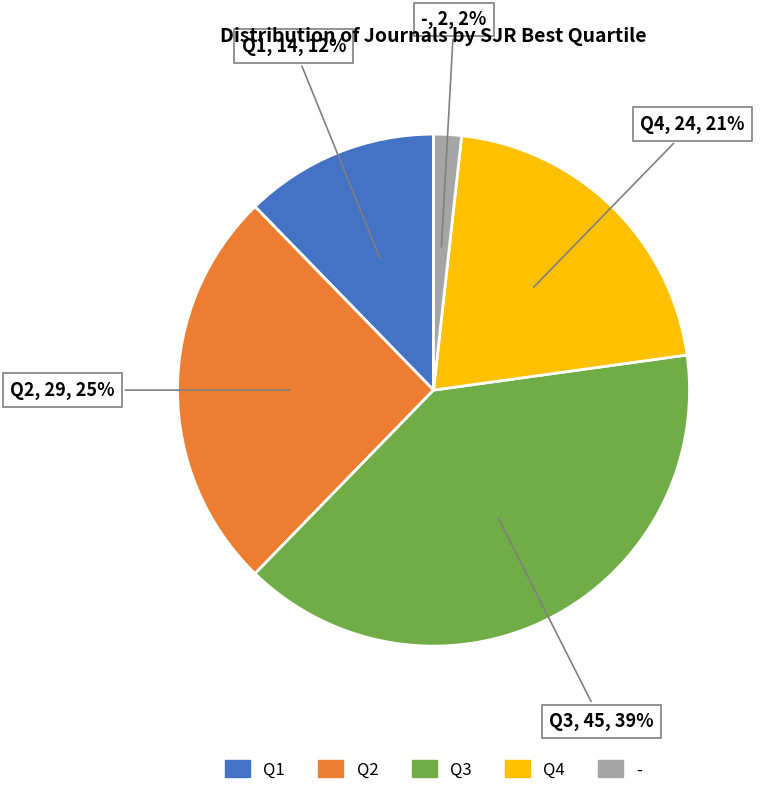

To the nearest percent, what percentage of the pie is Q4?

21%